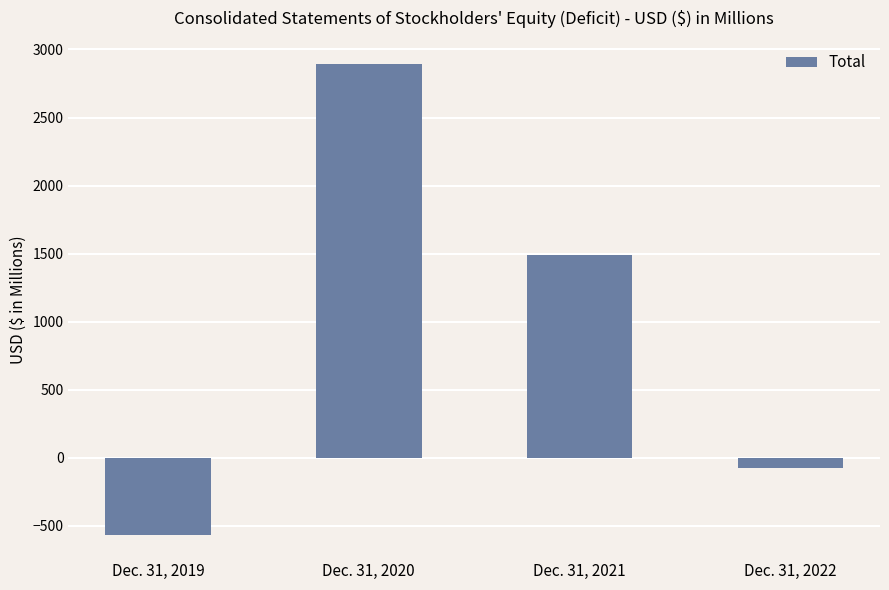

Are the bars horizontal?

No